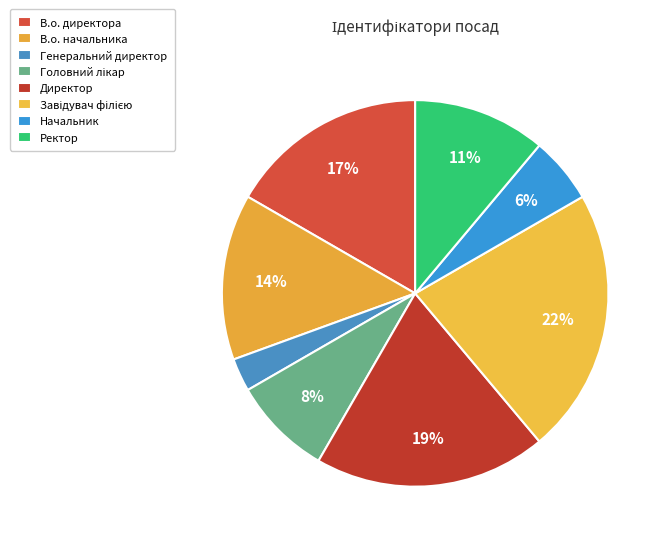

Is the sum of Директор and Ректор greater than half?

No